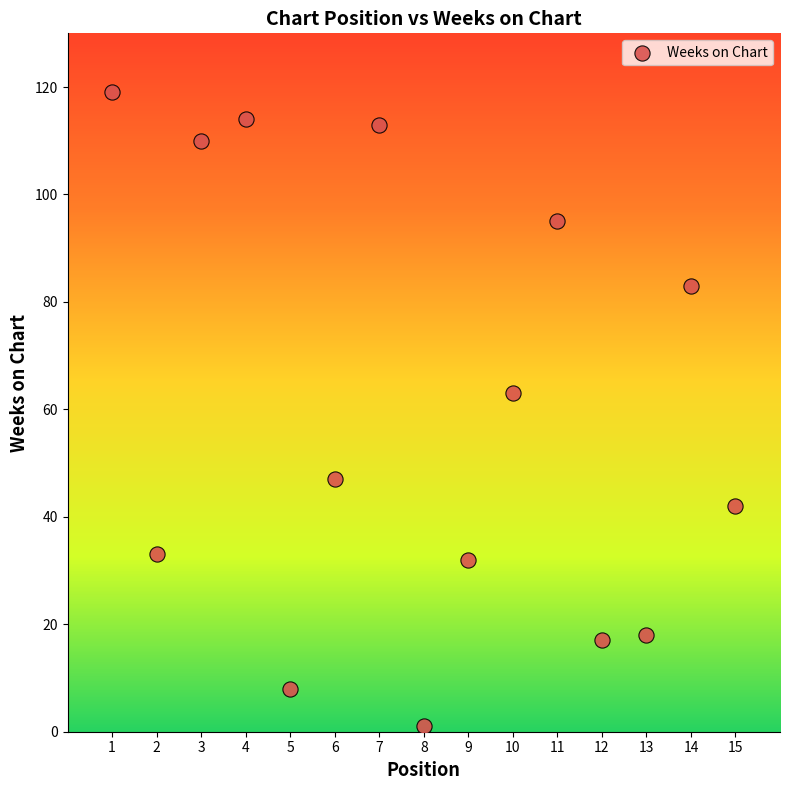

What is the range of X values (max minus min)?

14